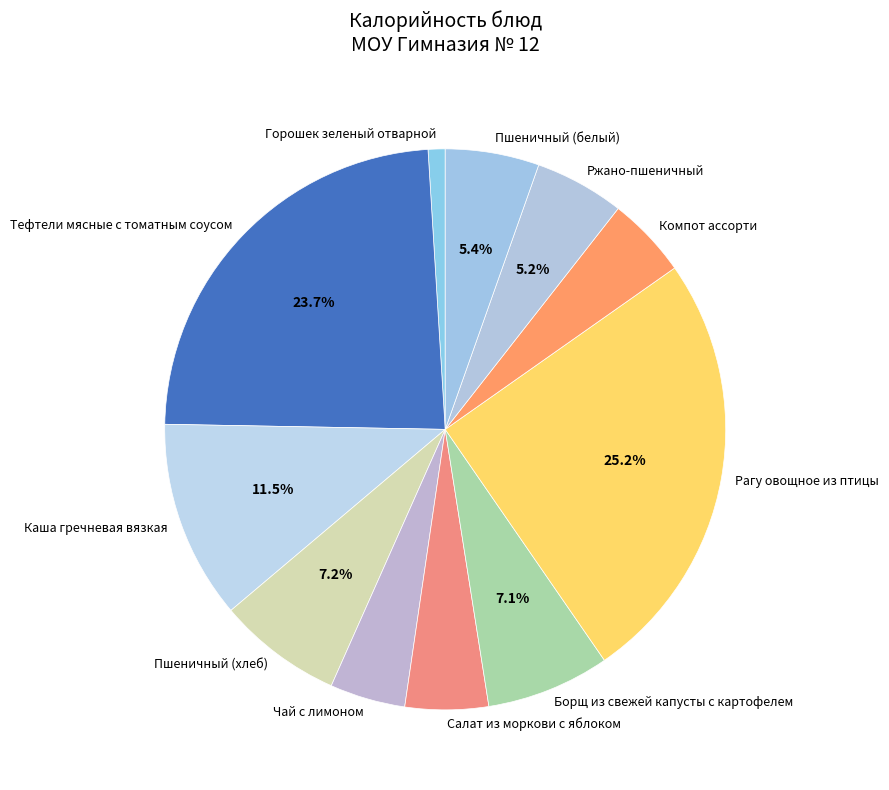

To the nearest percent, what is the combined percentage of Рагу овощное из птицы and Компот ассорти?

30%